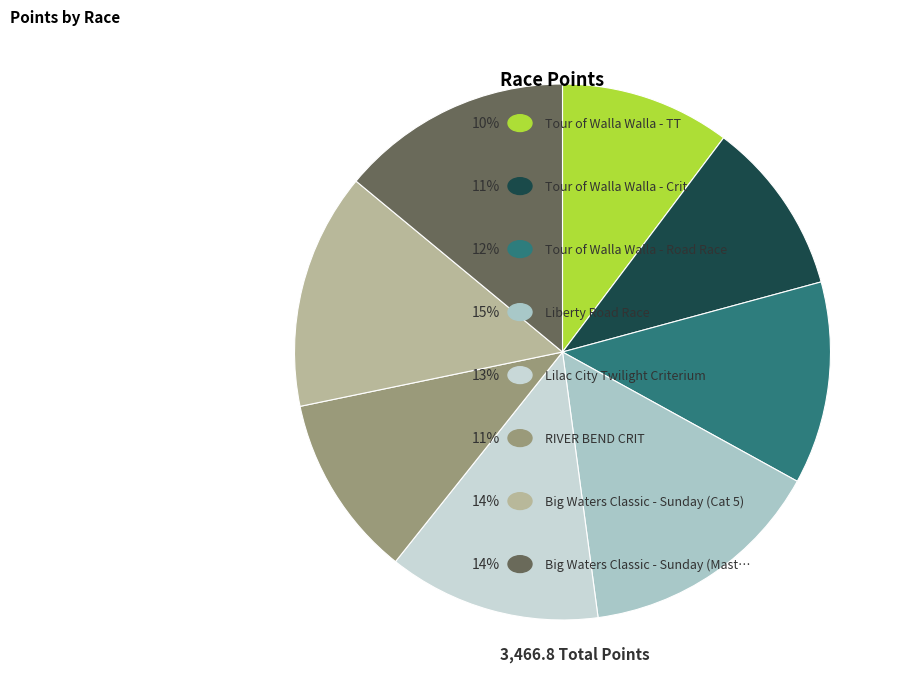

Rank the categories by value from lowest to highest.

Tour of Walla Walla - TT, Tour of Walla Walla - Crit, RIVER BEND CRIT, Tour of Walla Walla - Road Race, Lilac City Twilight Criterium, Big Waters Classic - Sunday (Masters), Big Waters Classic - Sunday (Cat 5), Liberty Road Race